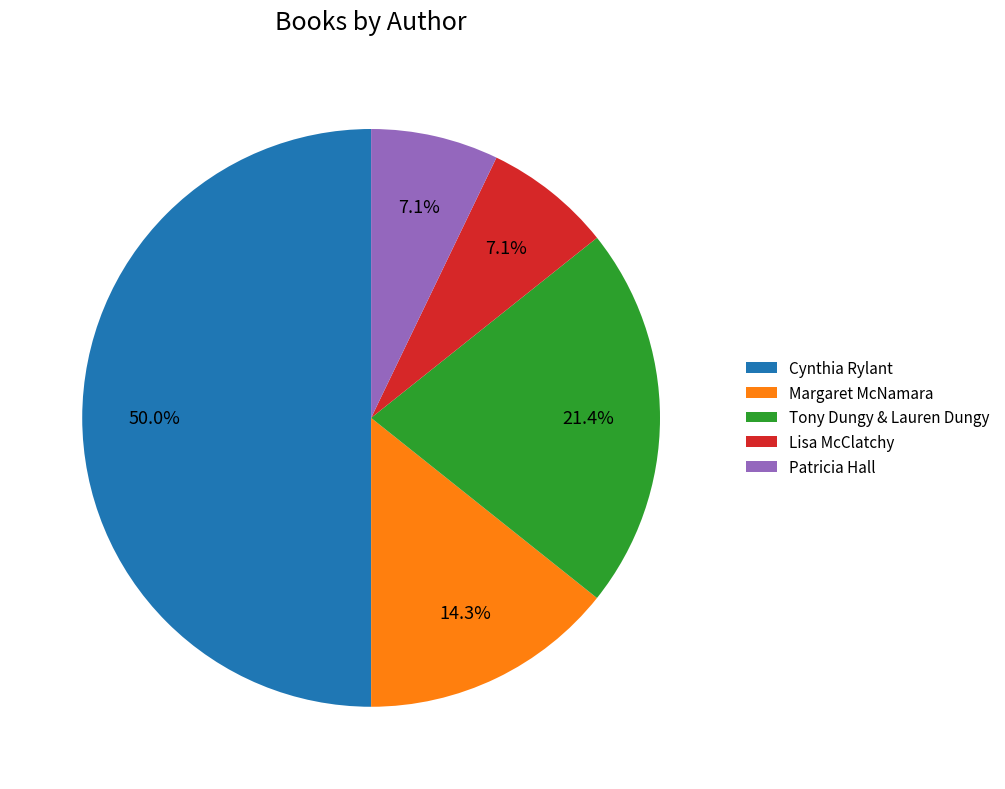

How many slices are in this pie chart?

5